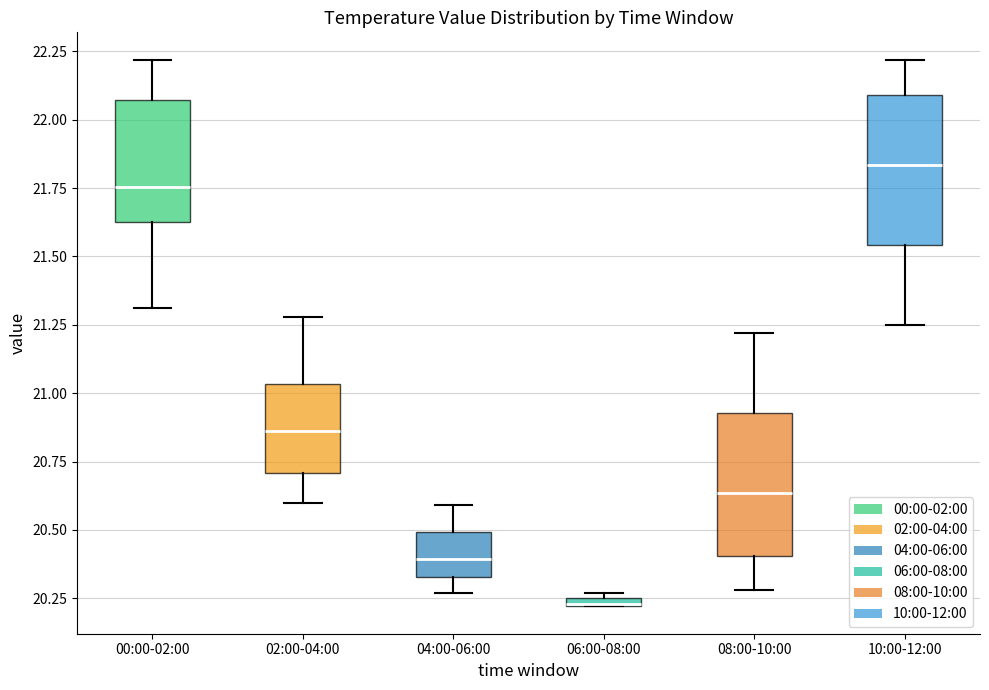

Where is the upper edge of the box for 06:00-08:00 on the y-axis? The values are not printed on the chart, so give them approximately, as read against the axis.

20.25